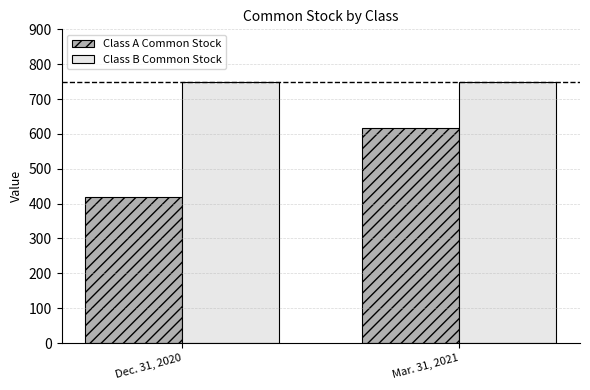

The value of Class A Common Stock at Dec. 31, 2020 is 288. True or false?

False